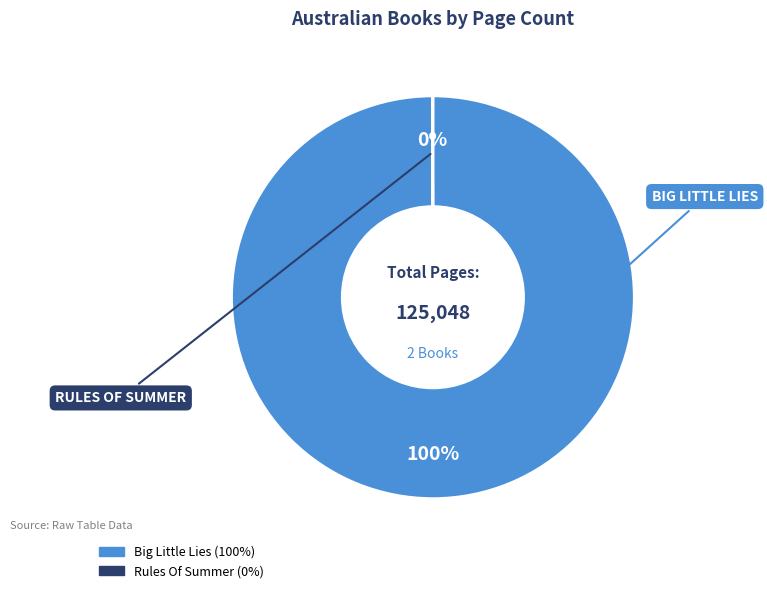

Is Big Little Lies the majority of the pie?

Yes